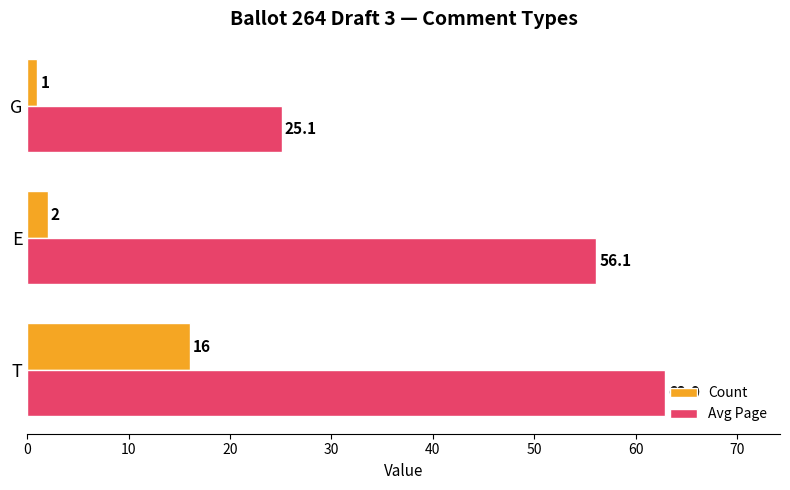

Rank the categories by Avg Page value from highest to lowest.

T, E, G